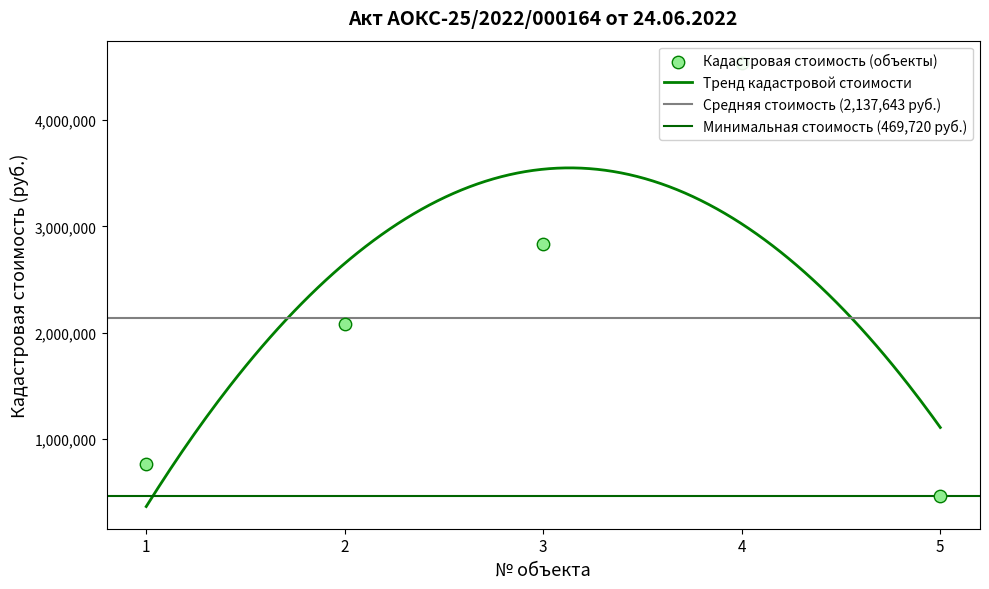

What is the change in value from 1 to 2?

+1307803.7